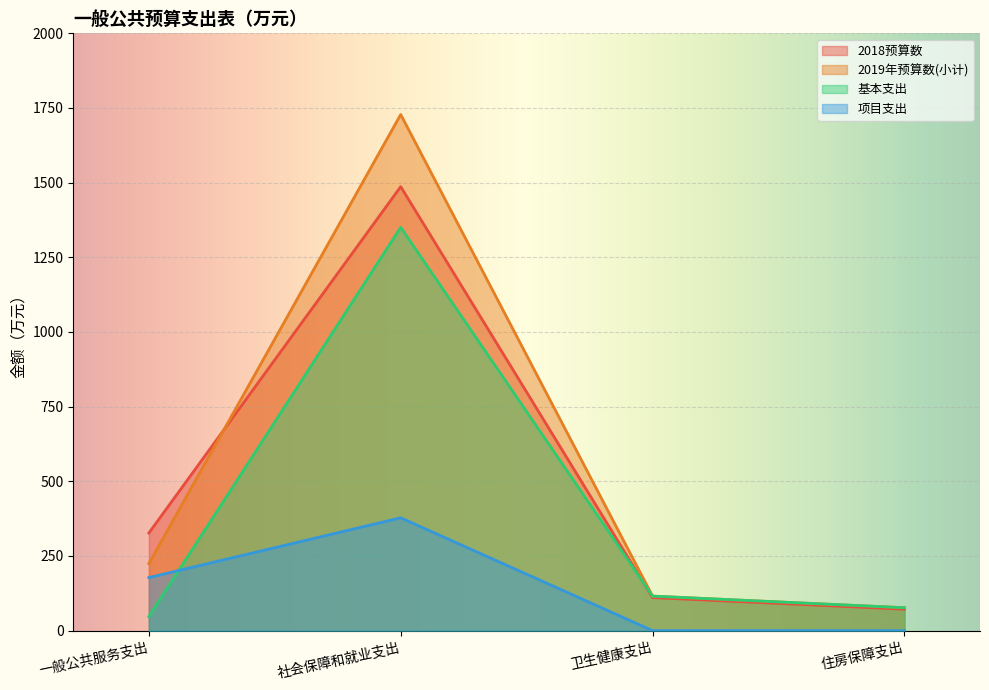

What is the approximate value of 2018预算数 at 社会保障和就业支出?

1486.6